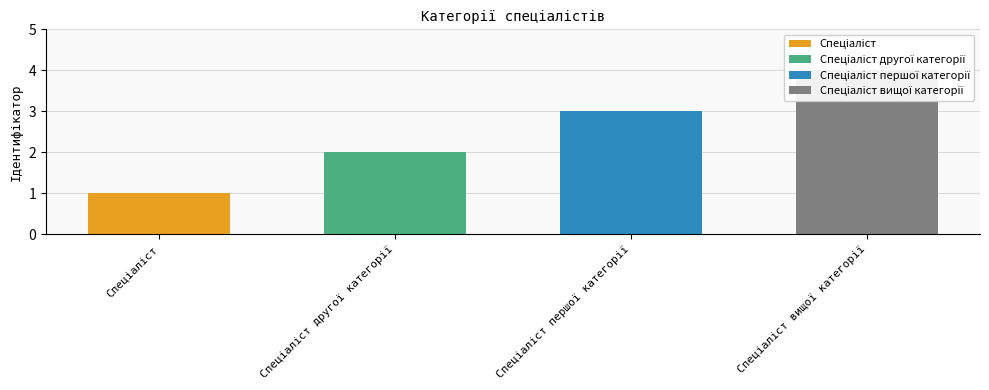

What is the value of the 2nd bar from the left?

2